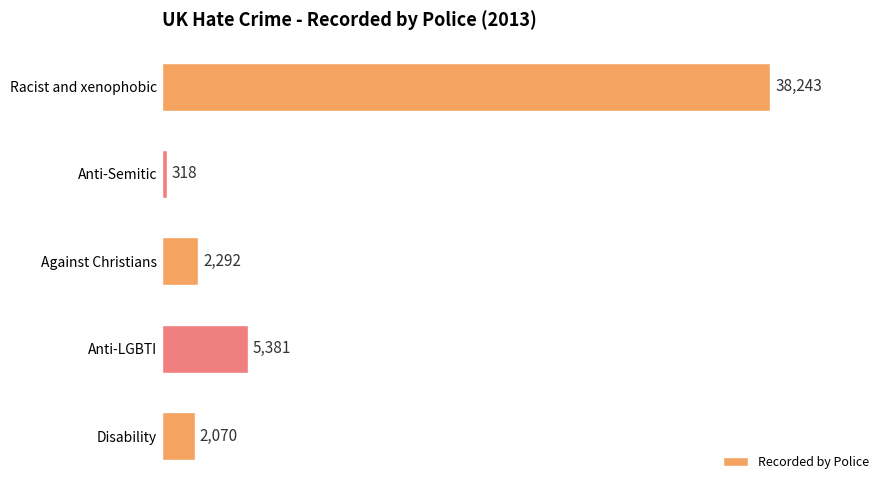

Reading top to bottom, transcribe all the data shown in this chart.

38243	318	2292	5381	2070